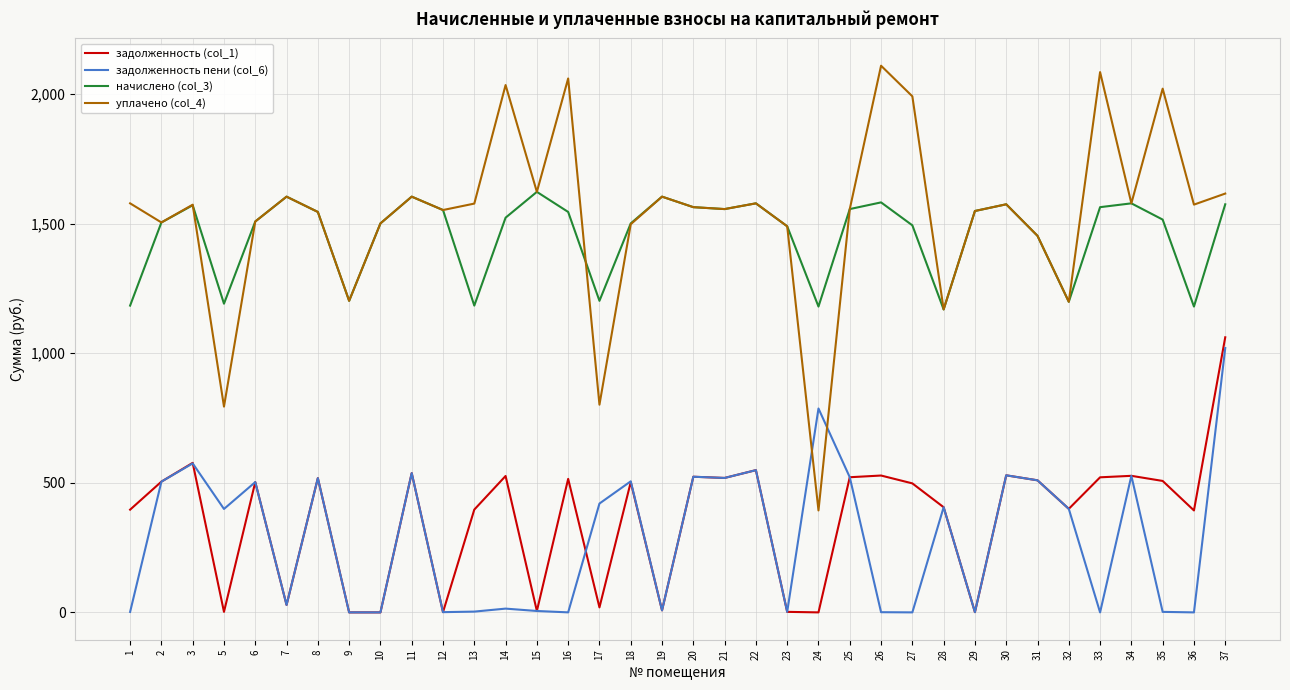

What is the difference between the maximum and minimum values in the задолженность (col_1) series?

1061.3